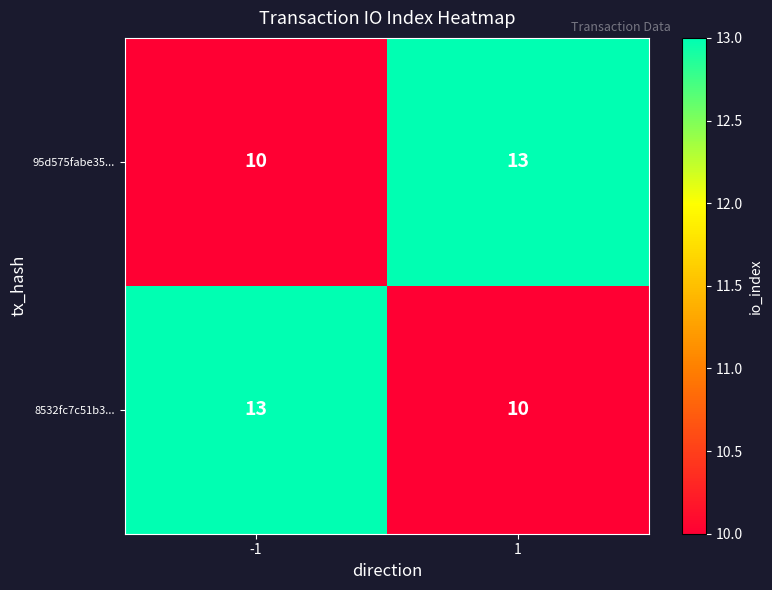

True or false: 8532fc7c51b3... has a value of 10 at 1.

True